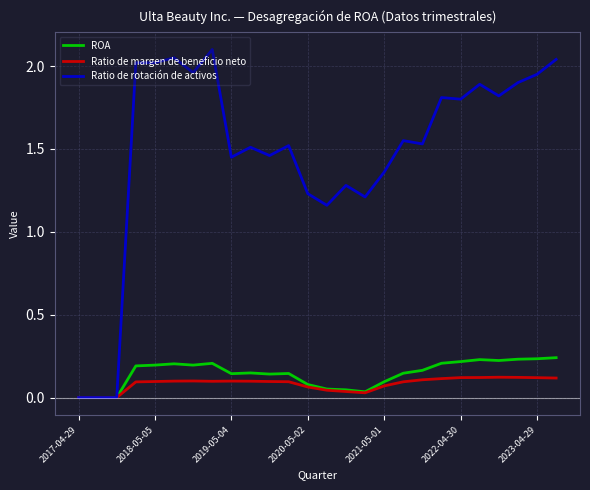

Rank the series by their maximum value, from highest to lowest.

Ratio de rotación de activos, ROA, Ratio de margen de beneficio neto